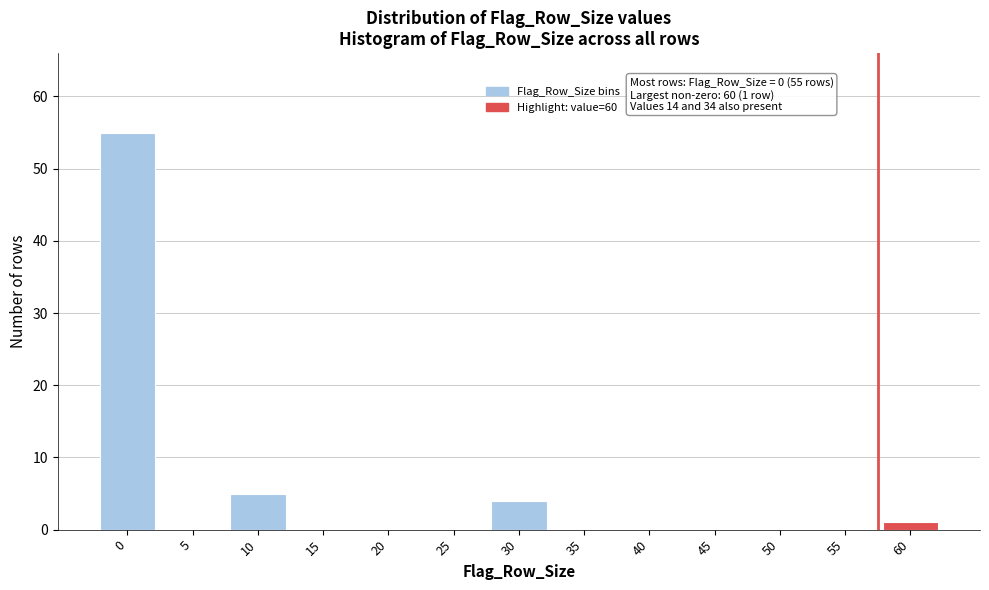

Reading left to right, transcribe all the data shown in this chart.

0=55	5=0	10=5	15=0	20=0	25=0	30=4	35=0	40=0	45=0	50=0	55=0	60=1